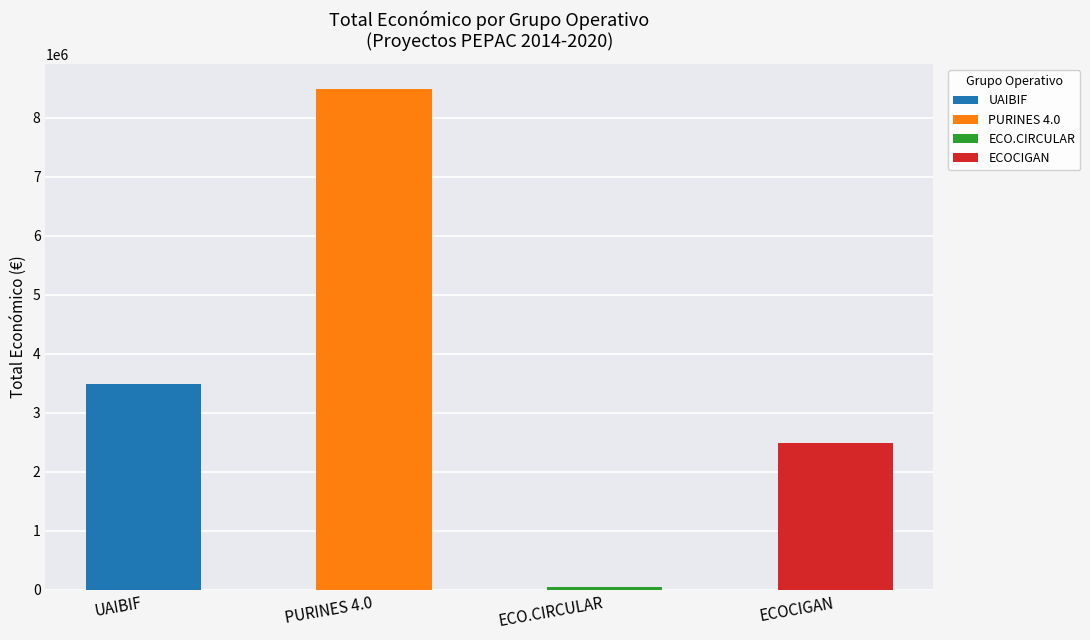

What is the smallest value displayed?

42845